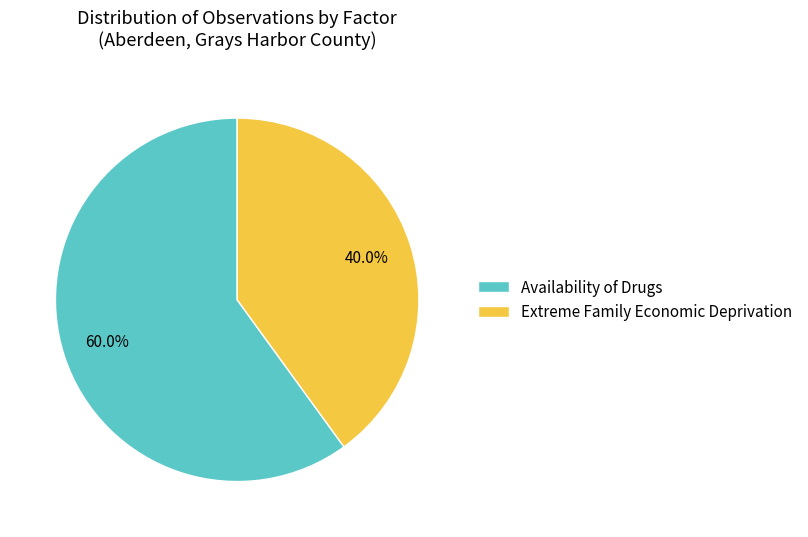

Count the number of slices in the pie.

2